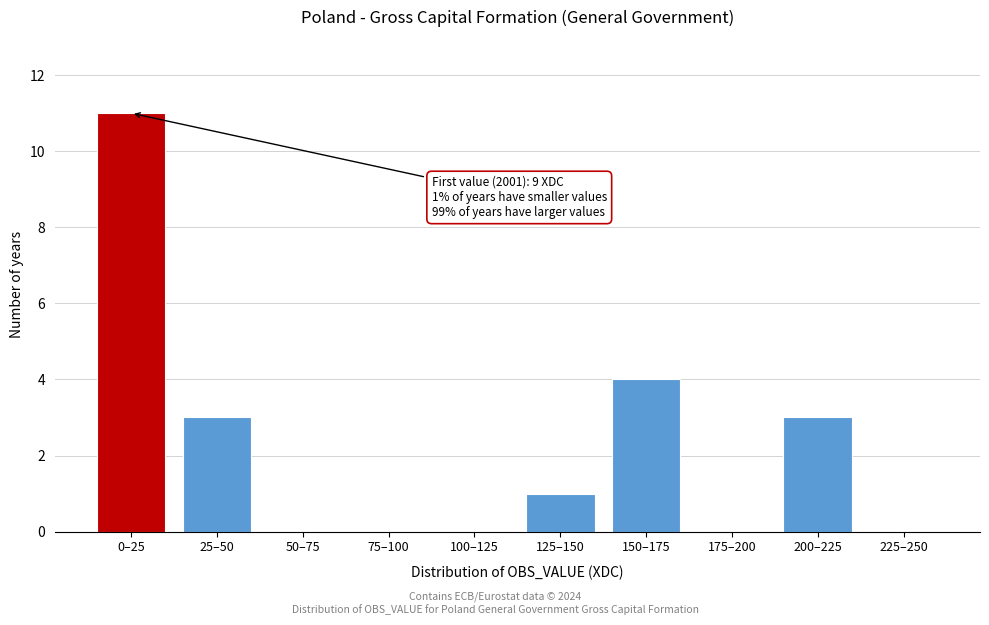

Reading left to right, extract all data points from this chart.

0–25=11	25–50=3	50–75=0	75–100=0	100–125=0	125–150=1	150–175=4	175–200=0	200–225=3	225–250=0